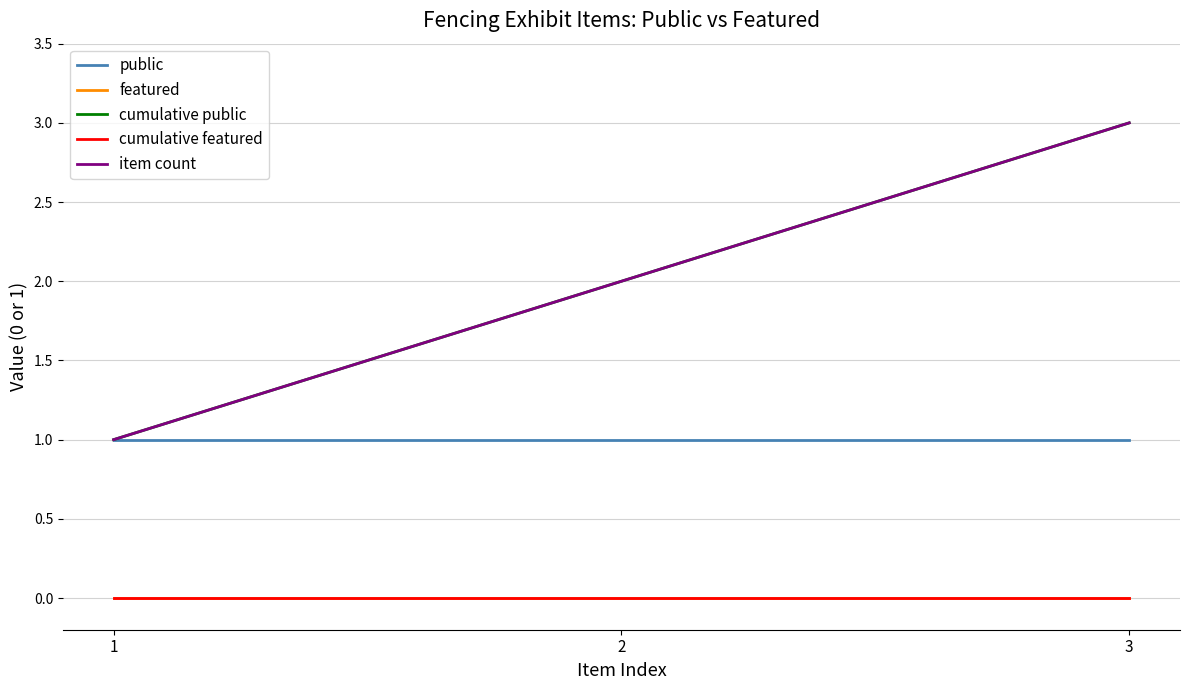

Is it true that featured equals 0 at 1?

True